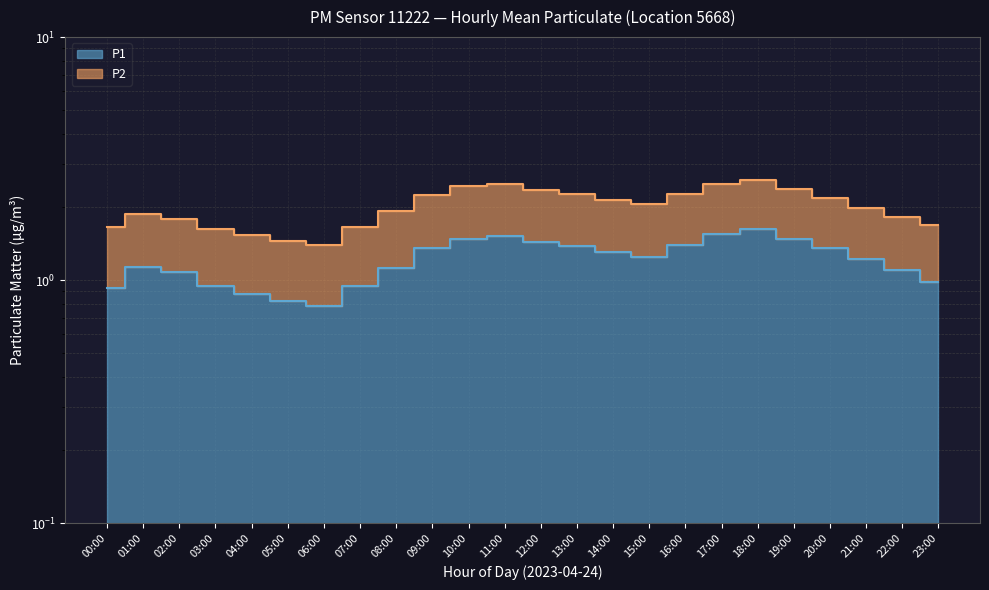

What is the difference between the P2 values at 22:00 and 08:00?

0.1